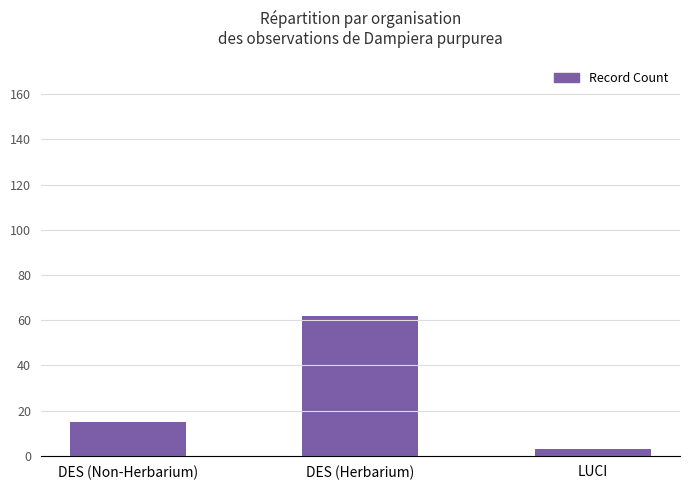

What is the difference between the values at LUCI and DES (Non-Herbarium)?

12